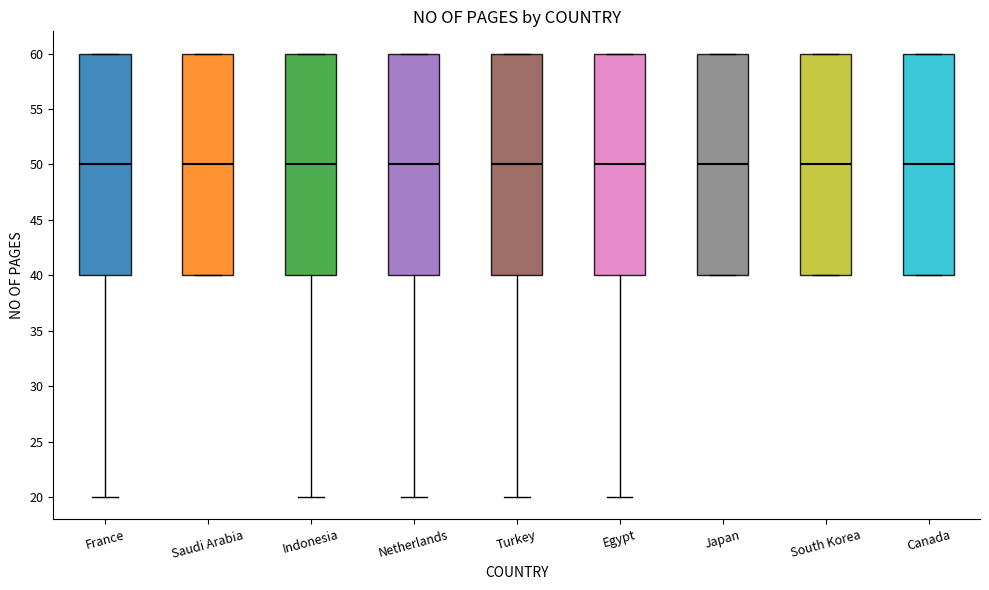

Reading left to right, transcribe this box plot: for each box, give where its median line is, the range the box spans, and where its two whiskers end, as read against the y-axis. The values are not printed on the chart, so give them approximately, as read against the axis.

France: median 50, box 40 to 60, whiskers 20 to 60
Saudi Arabia: median 50, box 40 to 60, whiskers 40 to 60
Indonesia: median 50, box 40 to 60, whiskers 20 to 60
Netherlands: median 50, box 40 to 60, whiskers 20 to 60
Turkey: median 50, box 40 to 60, whiskers 20 to 60
Egypt: median 50, box 40 to 60, whiskers 20 to 60
Japan: median 50, box 40 to 60, whiskers 40 to 60
South Korea: median 50, box 40 to 60, whiskers 40 to 60
Canada: median 50, box 40 to 60, whiskers 40 to 60